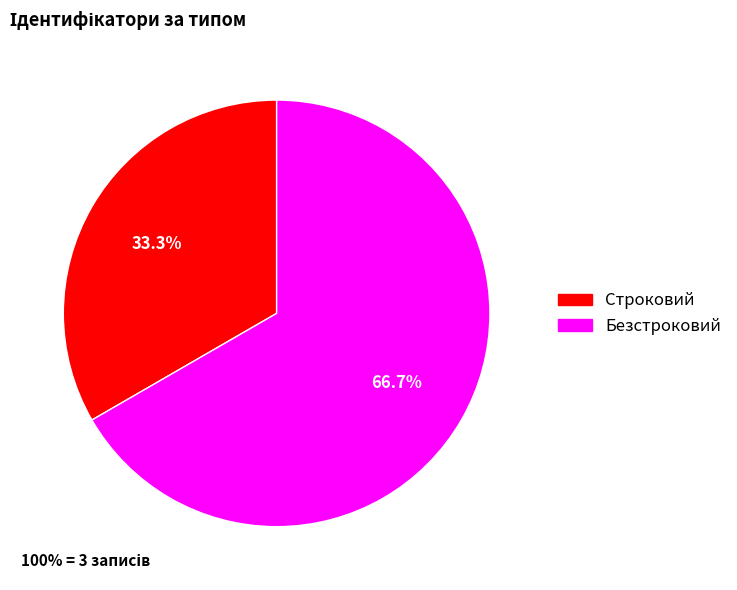

How many slices are in this pie chart?

2